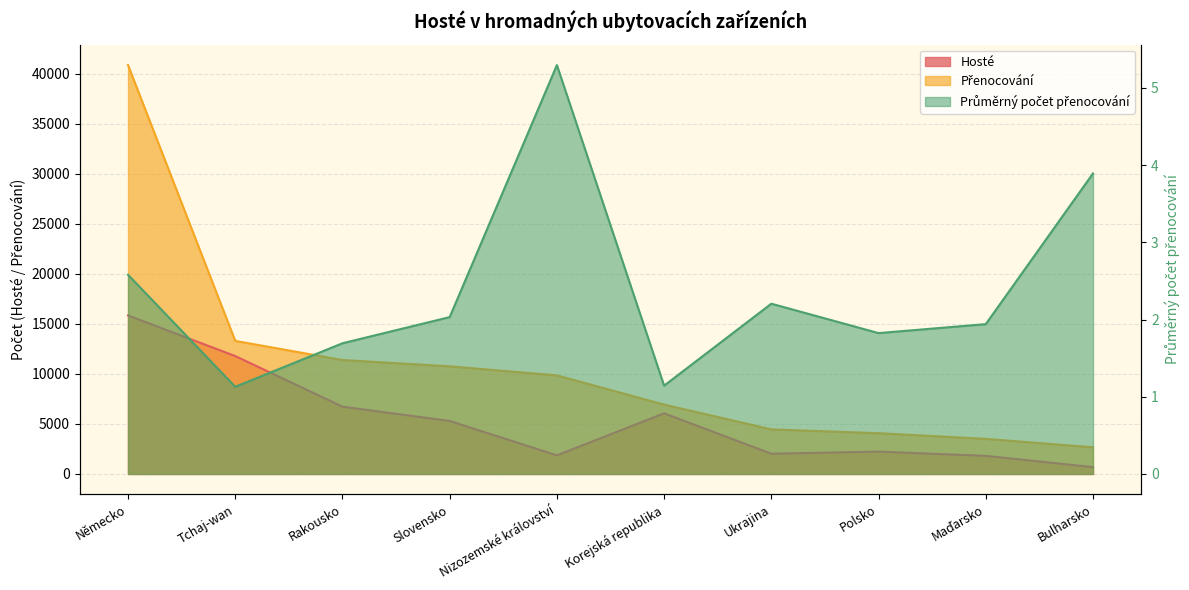

The value of Hosté at Maďarsko is 1808.0. True or false?

True